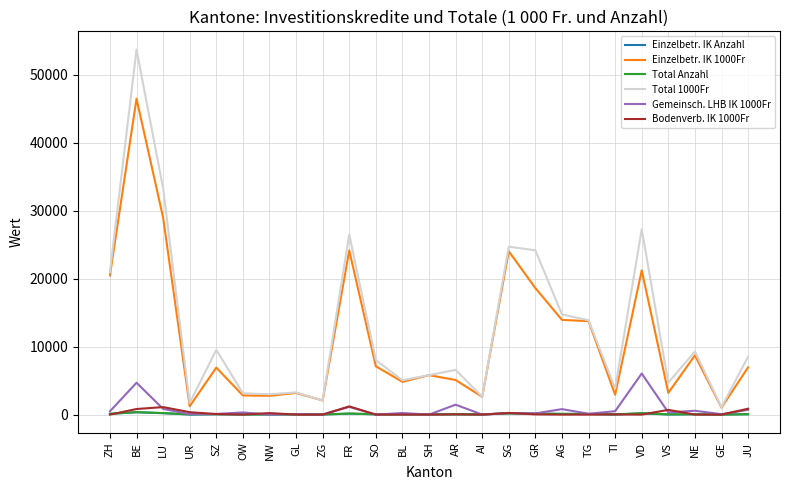

Where does the Total 1000Fr series first go above 8020?

ZH